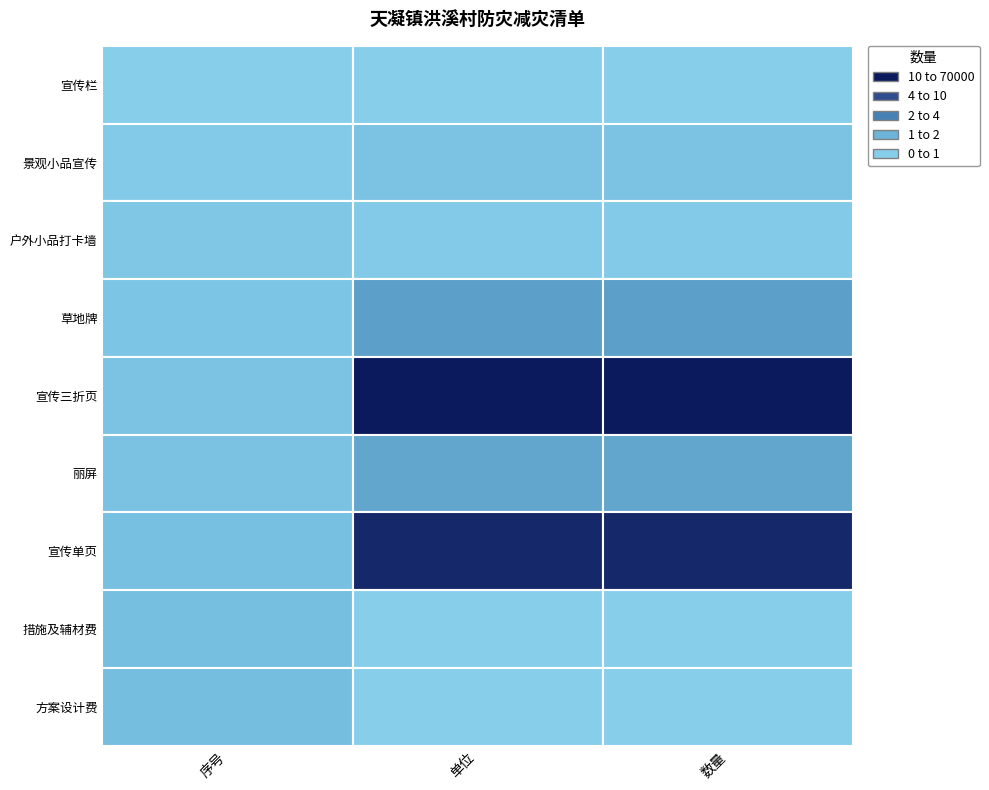

At 景观小品宣传, list the series in order from largest to smallest.

宣传三折页, 宣传单页, 草地牌, 丽屏, 景观小品宣传, 户外小品打卡墙, 宣传栏, 措施及辅材费, 方案设计费